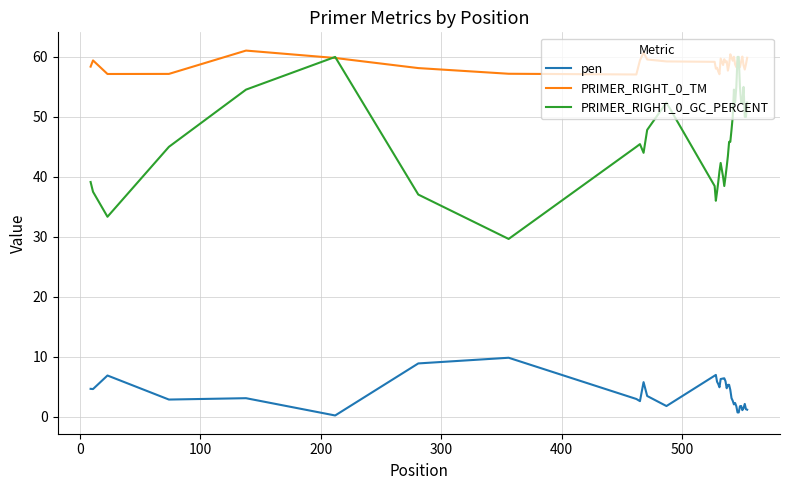

Which series has the widest spread of values?

PRIMER_RIGHT_0_GC_PERCENT